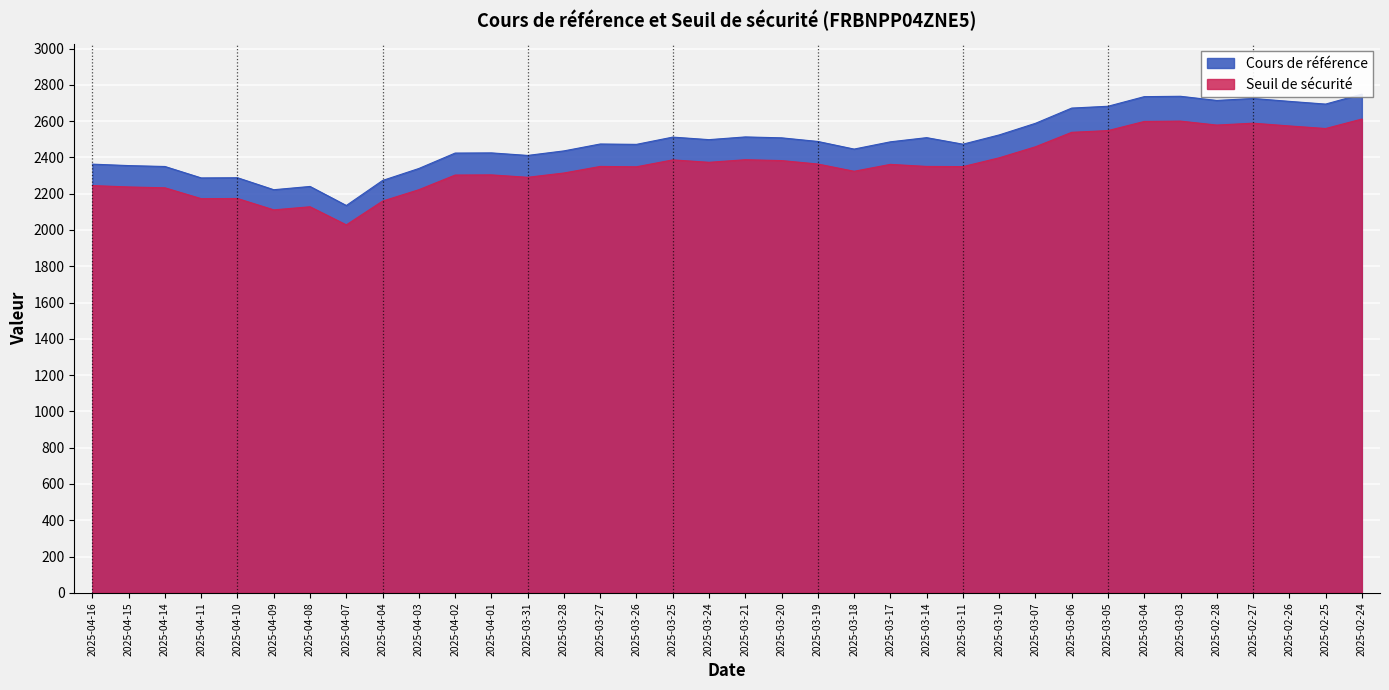

What is the spread (max minus min) of values at 2025-03-17?

124.3